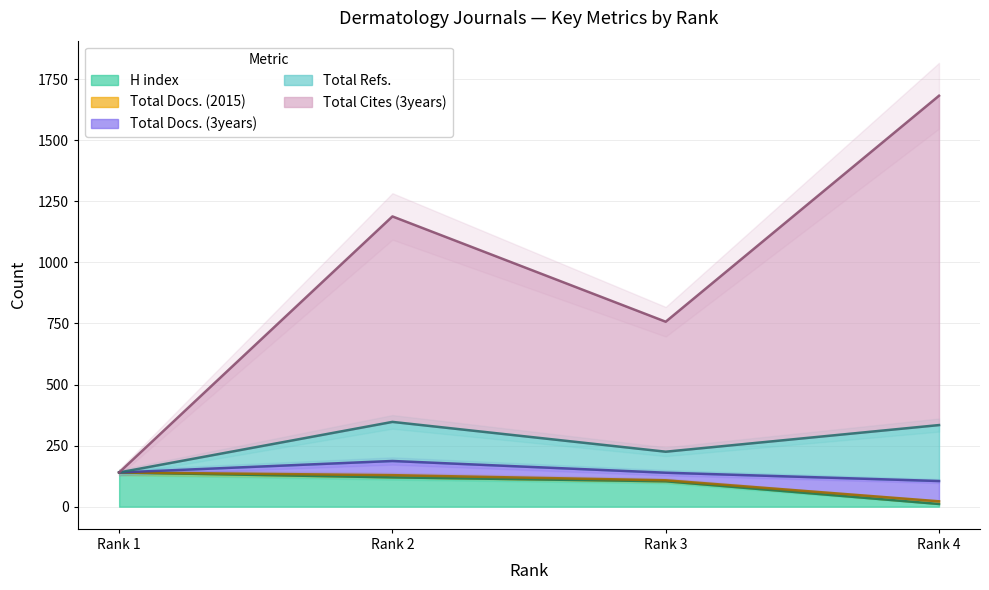

True or false: Total Cites (3years) and Total Refs. cross at least once.

False